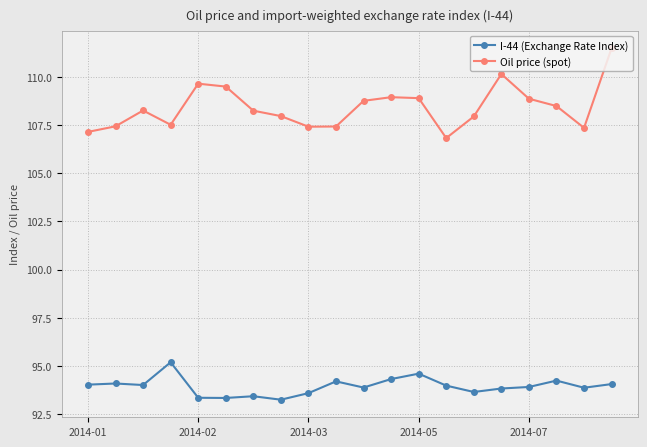

Rank the series by their average value, from lowest to highest.

I-44 (Exchange Rate Index), Oil price (spot)